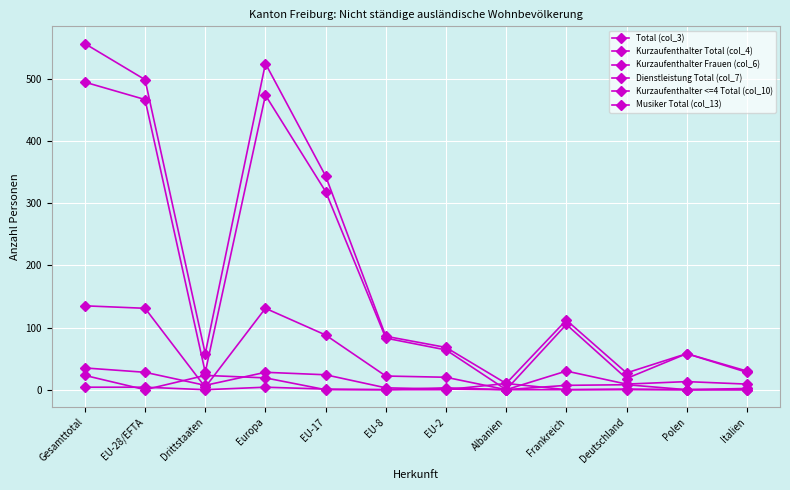

What is the label of the 5th point from the right?

Albanien